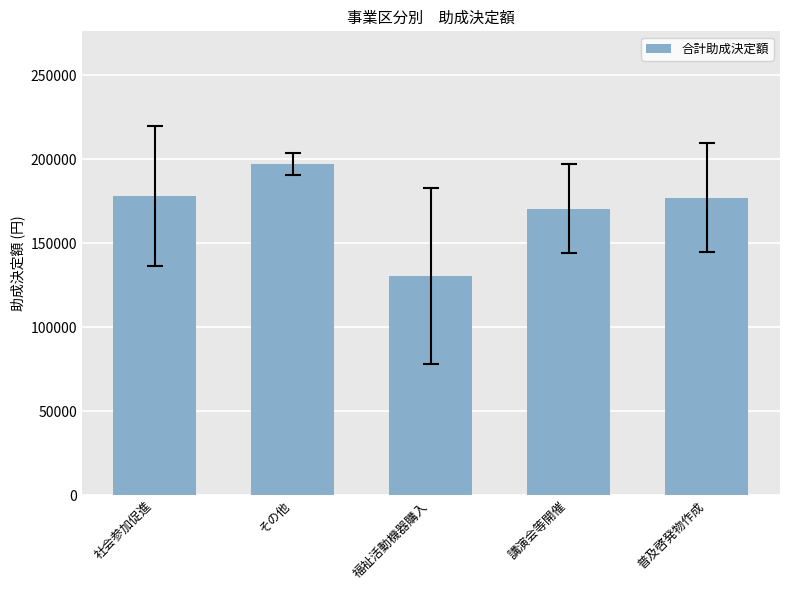

What is the value of the 1st bar from the left?

178083.3